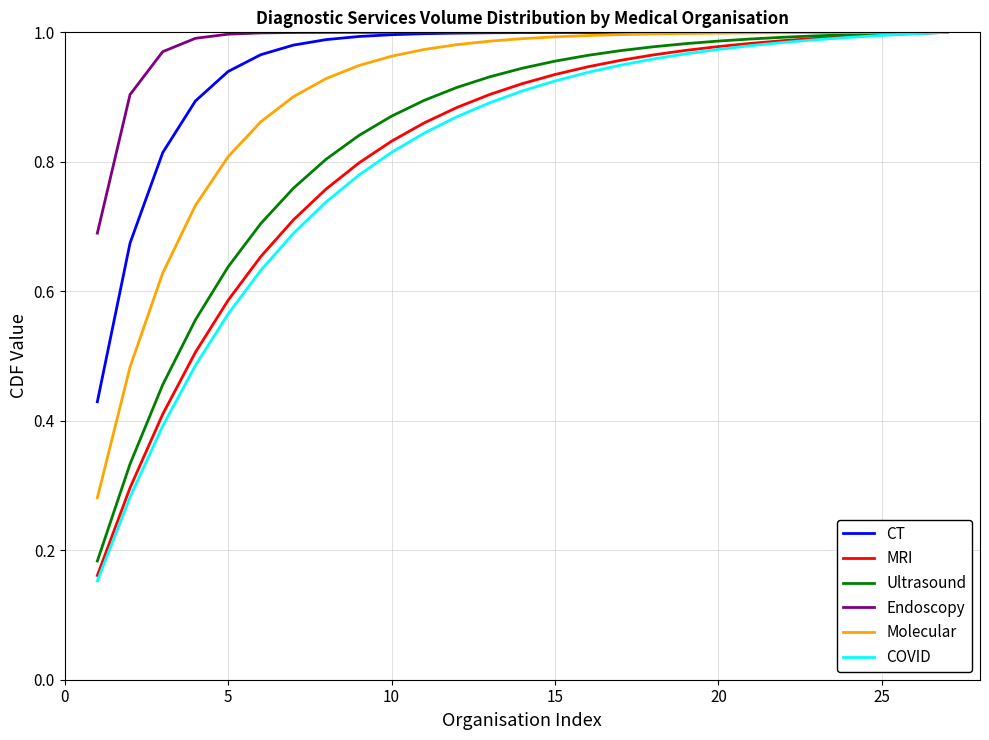

Which series has the widest spread of values?

COVID